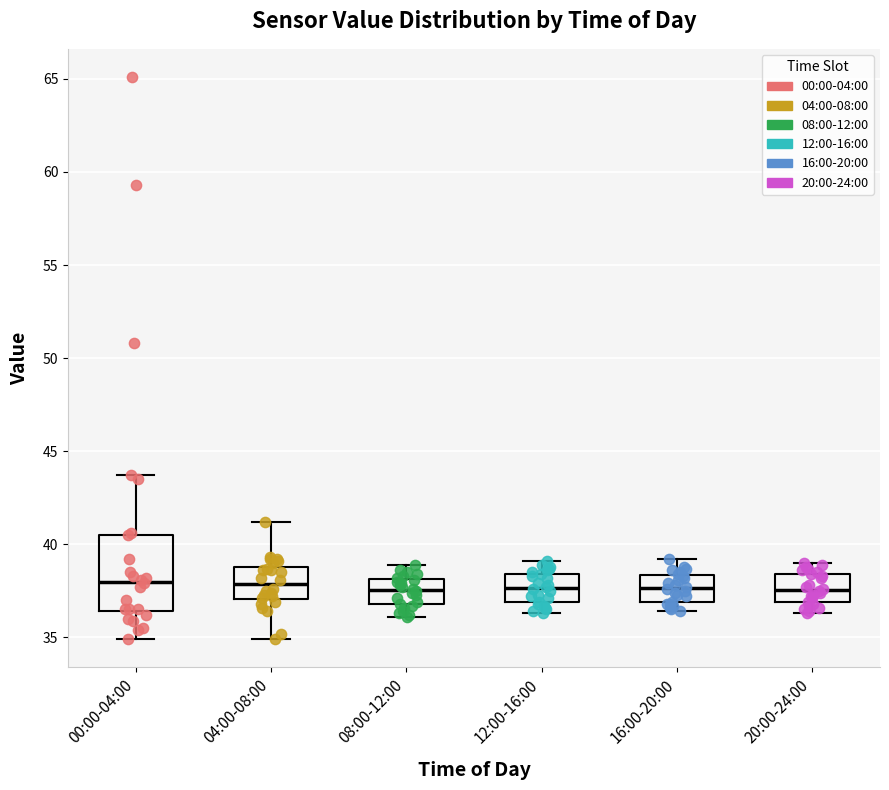

Reading left to right, transcribe this box plot: for each box, give where its median line is, the range the box spans, and where its two whiskers end, as read against the y-axis. The values are not printed on the chart, so give them approximately, as read against the axis.

00:00-04:00: median 38.0, box 36.5 to 40.5, whiskers 35.0 to 43.5
04:00-08:00: median 38.0, box 37.0 to 39.0, whiskers 35.0 to 41.0
08:00-12:00: median 37.5, box 37.0 to 38.0, whiskers 36.0 to 39.0
12:00-16:00: median 37.5, box 37.0 to 38.5, whiskers 36.5 to 39.0
16:00-20:00: median 37.5, box 37.0 to 38.5, whiskers 36.5 to 39.0
20:00-24:00: median 37.5, box 37.0 to 38.5, whiskers 36.5 to 39.0